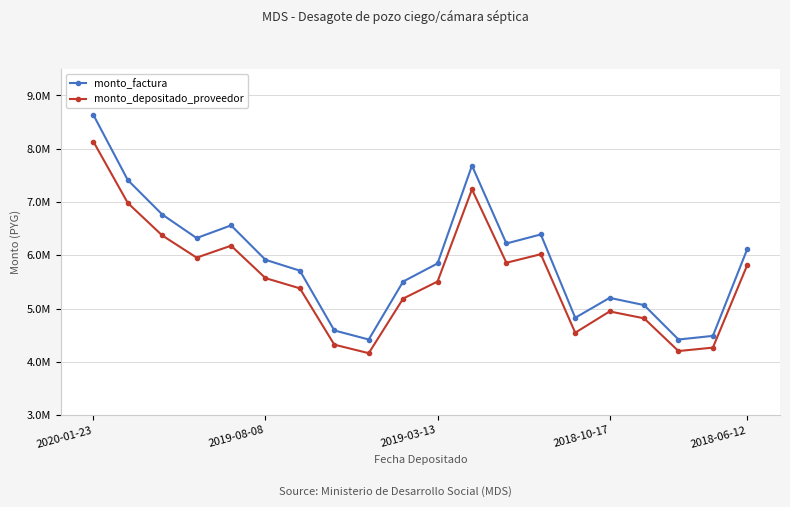

Does the chart have visible grid lines?

Yes